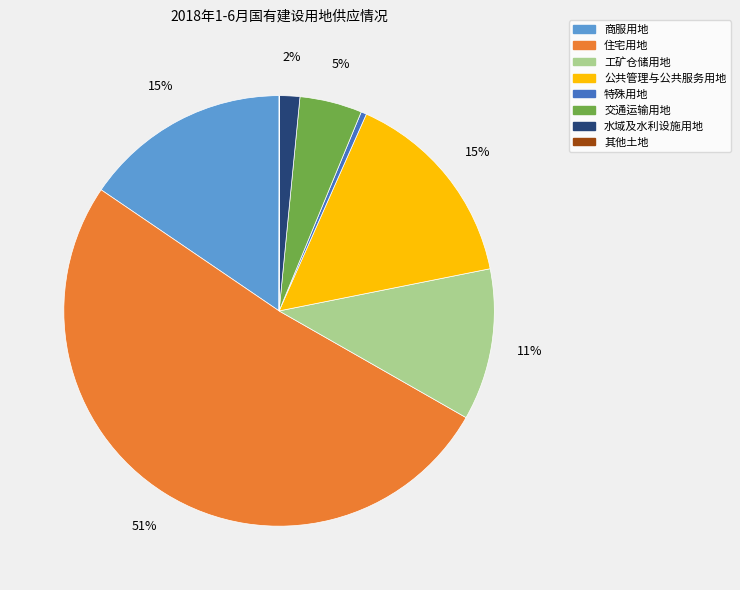

Is the sum of 特殊用地 and 水域及水利设施用地 greater than half?

No